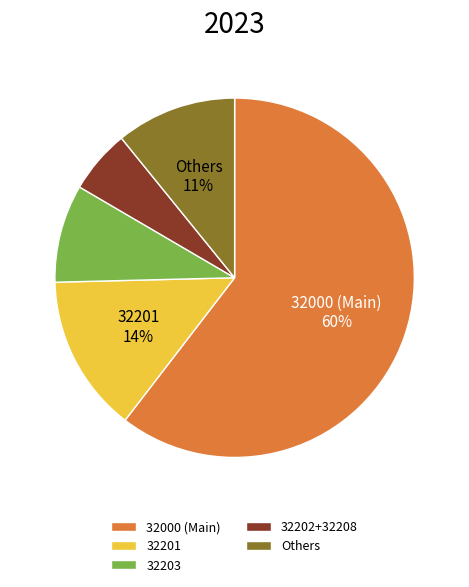

Between 32201 and 32202+32208, which is larger?

32201